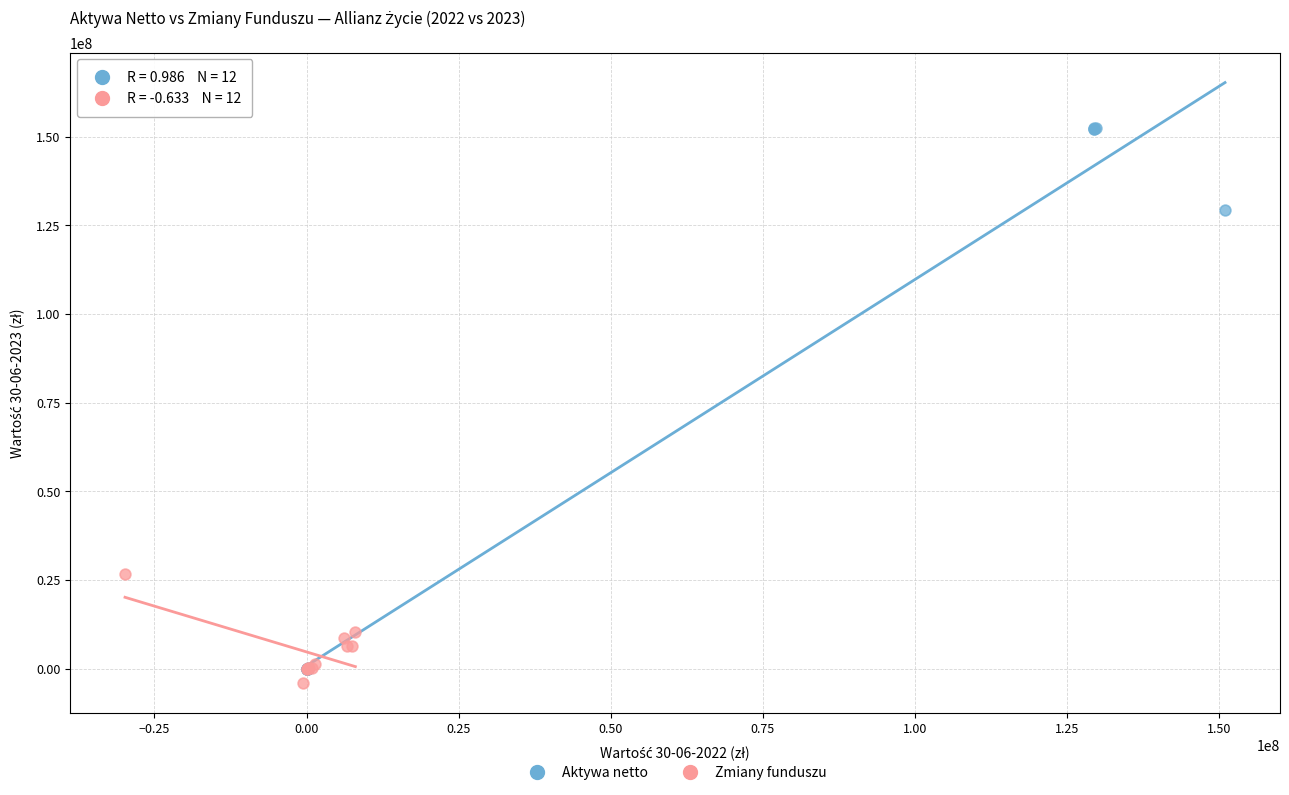

Which series reaches the maximum Y coordinate?

Aktywa netto